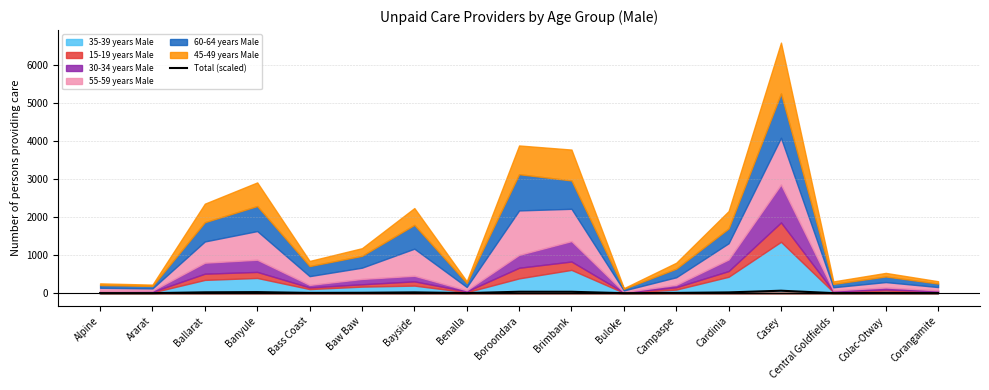

Approximately how many times larger is the value at Banyule compared to Cardinia?

1.3